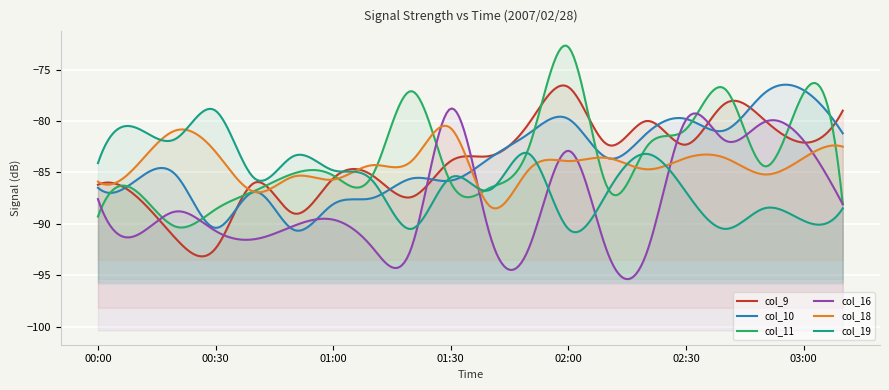

What is the value of the col_19 point at the 14th from the left?

-86.9